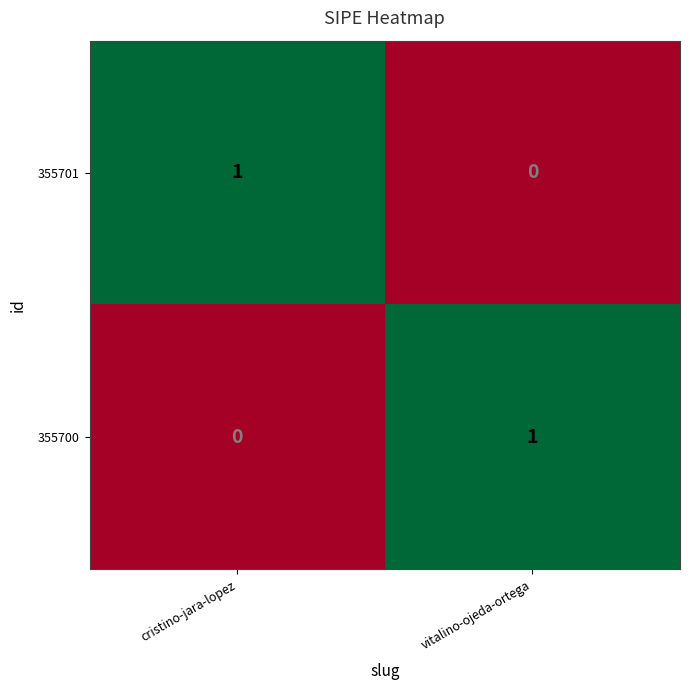

The value of 355700 at cristino-jara-lopez is 0. True or false?

True